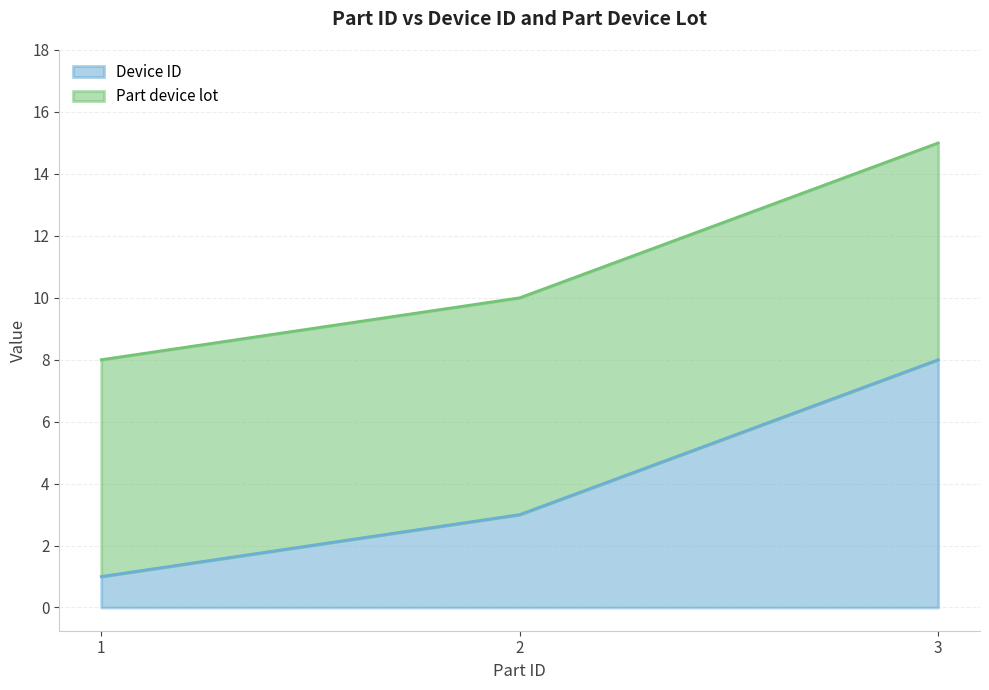

What is the value of the 3rd point from the left?

8